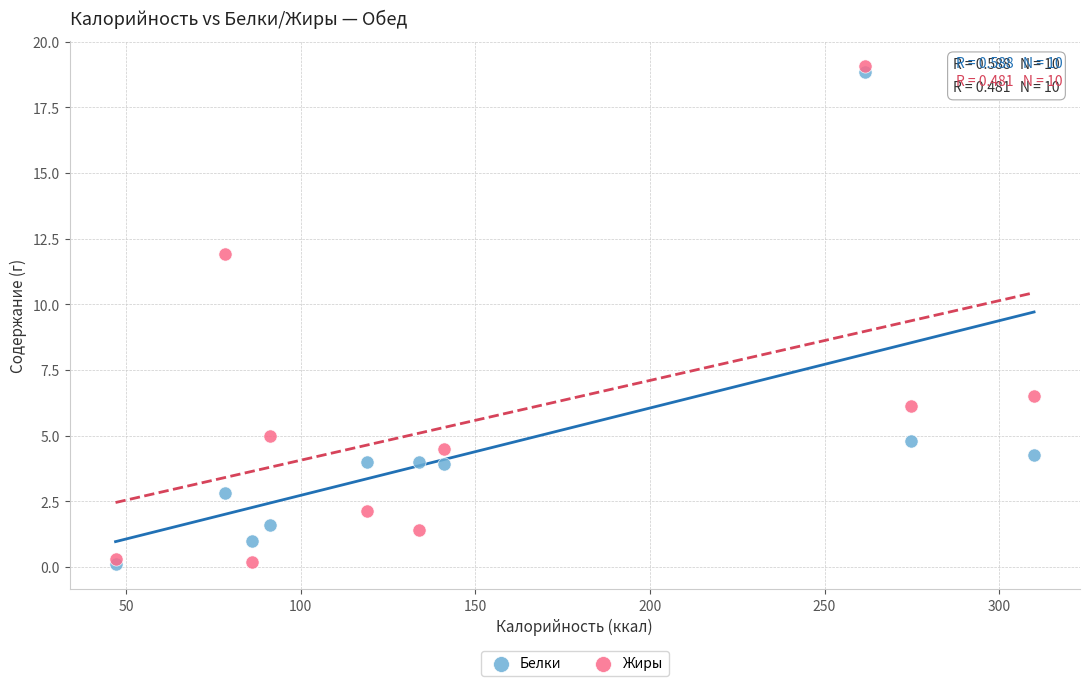

Which series contains the highest Y value?

Жиры